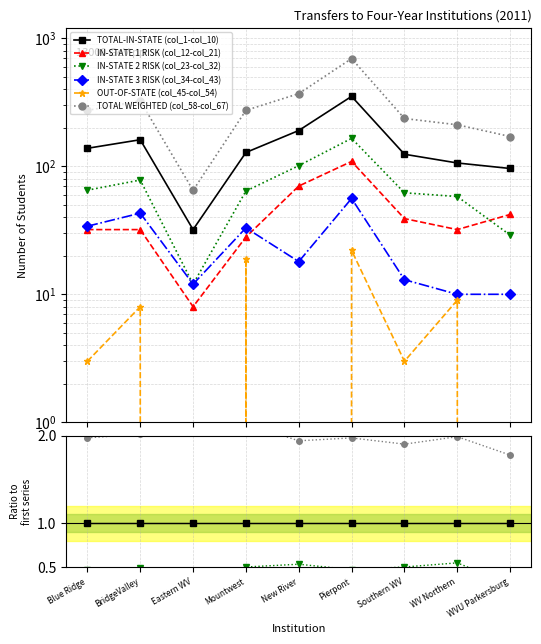

True or false: IN-STATE 3 RISK (col_34-col_43) and TOTAL WEIGHTED (col_58-col_67) intersect in this chart.

False